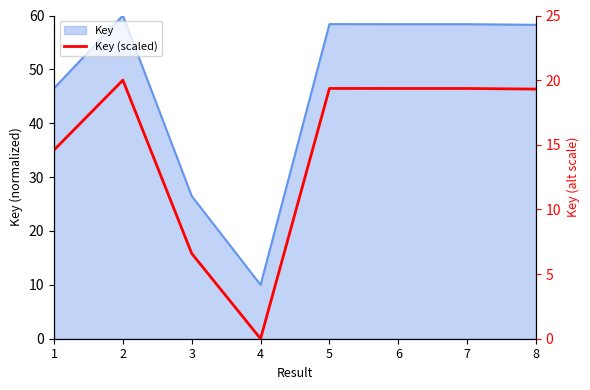

How many points are lower than both their immediate neighbors (excluding endpoints)?

1